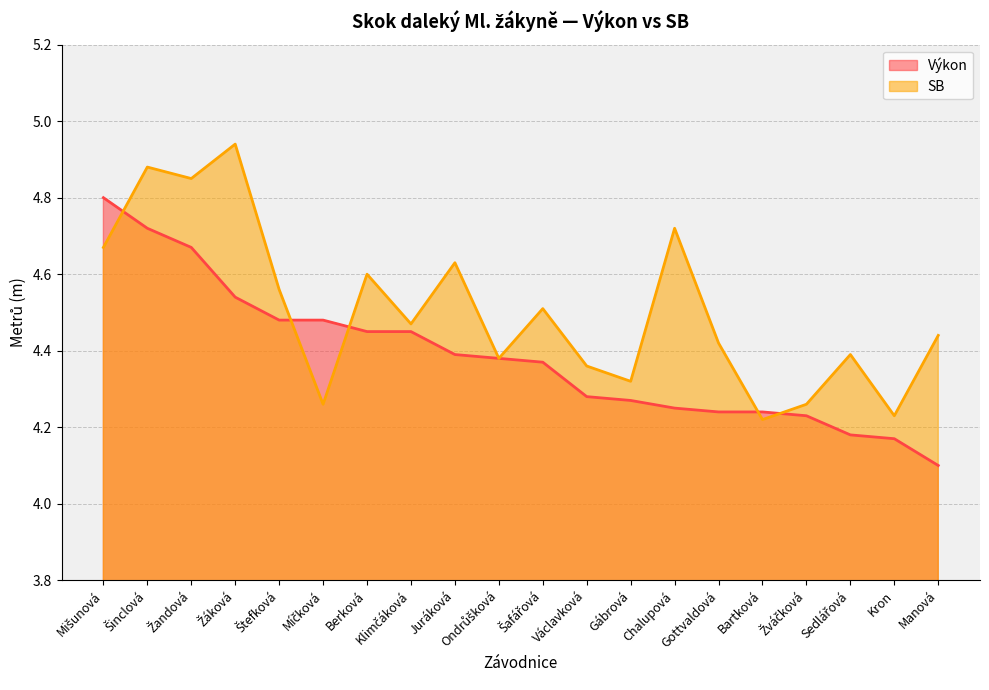

Which series has the largest total across all categories?

SB